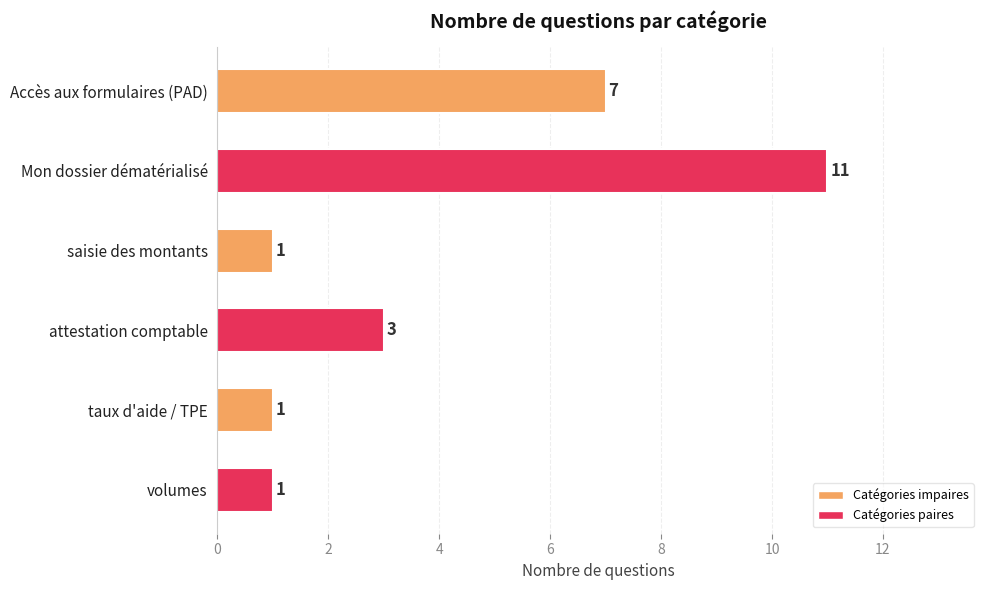

How many data points are less than 3?

3